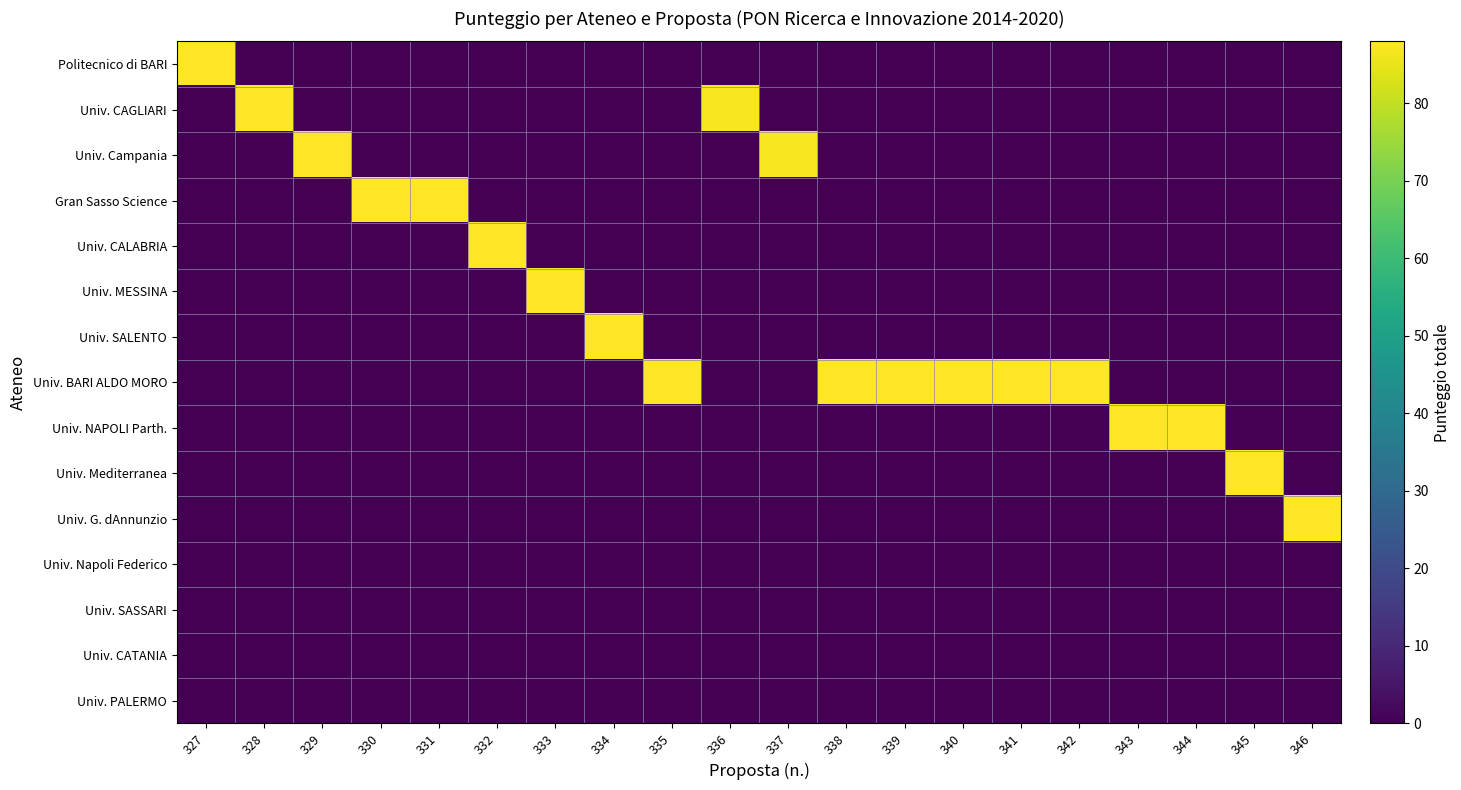

What is the spread (max minus min) of values at 344?

88